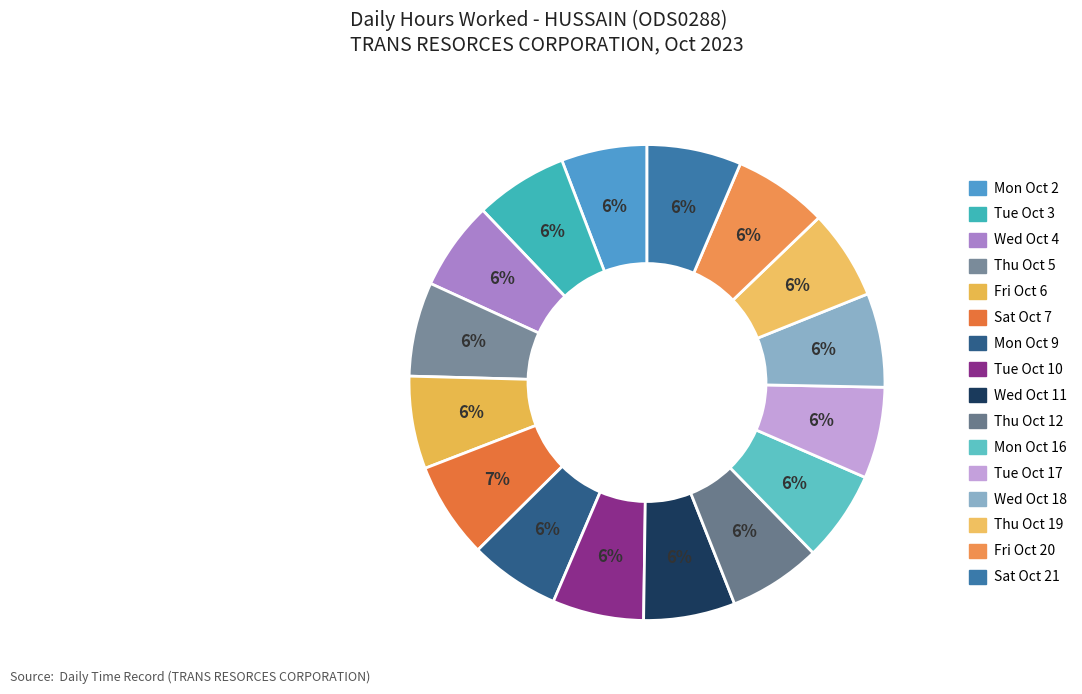

Count the number of slices in the pie.

16